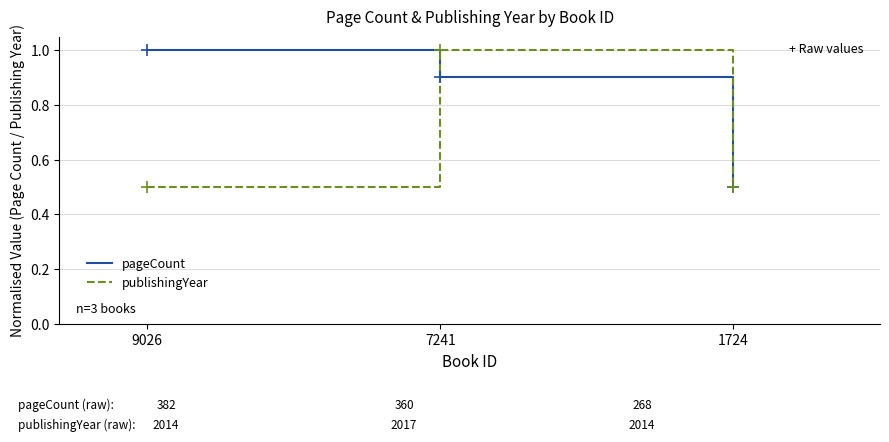

Reading left to right, extract all data points from this chart.

pageCount: 9026=1.0	7241=0.9	1724=0.5
publishingYear: 9026=0.5	7241=1.0	1724=0.5